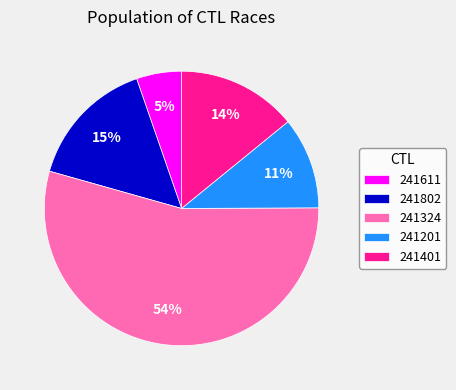

What percentage is the 241611 slice, to the nearest percent?

5%